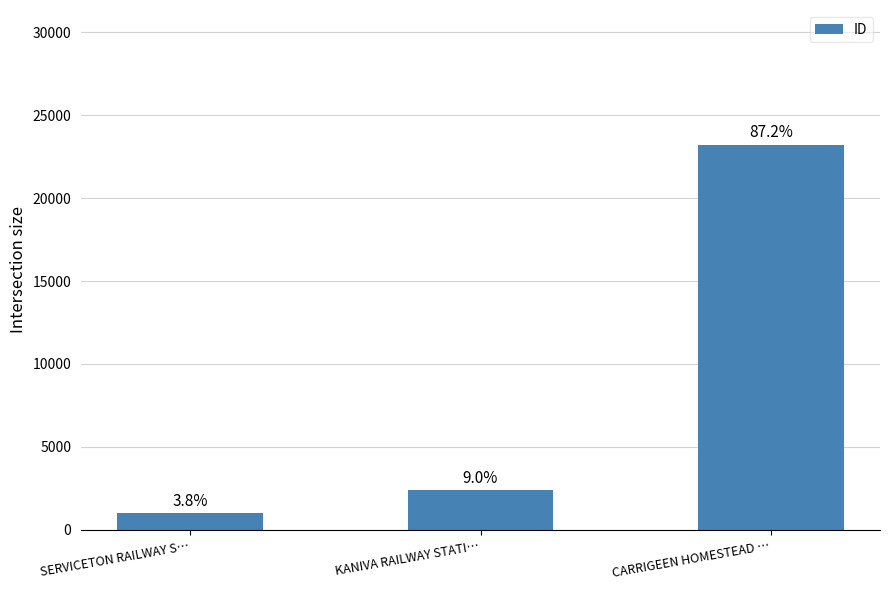

What is the label of the 2nd bar from the right?

KANIVA RAILWAY STATI…